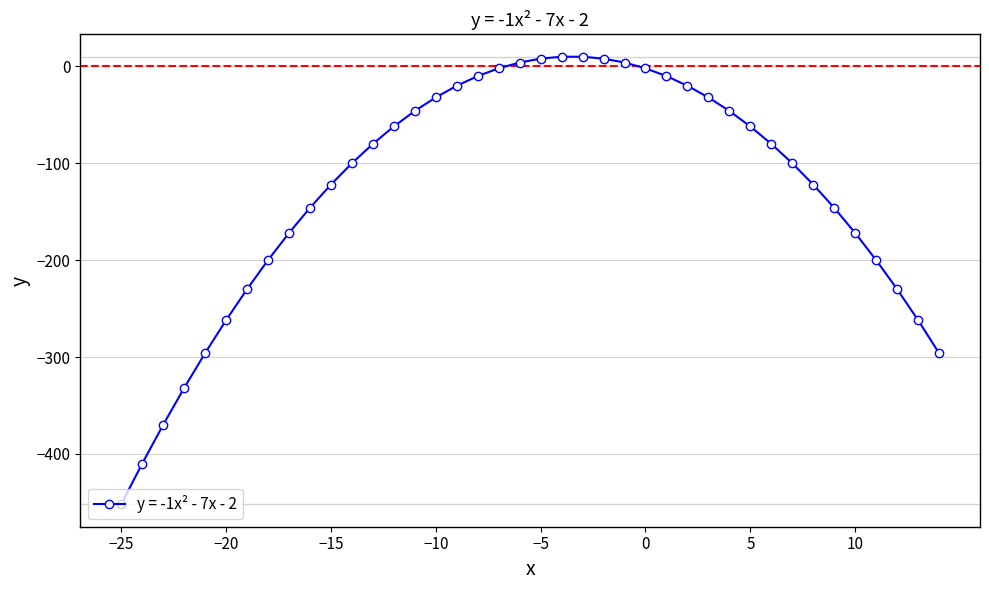

What is the value of the 39th point from the left?

-262